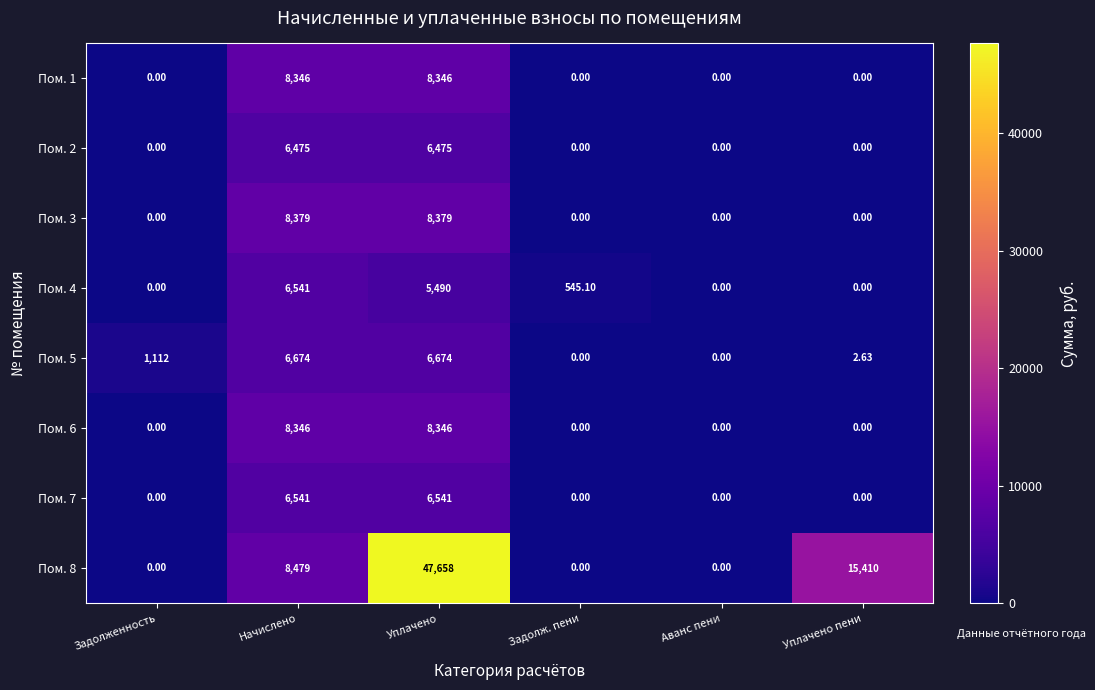

At which category does the chart reach its peak across all series?

Уплачено